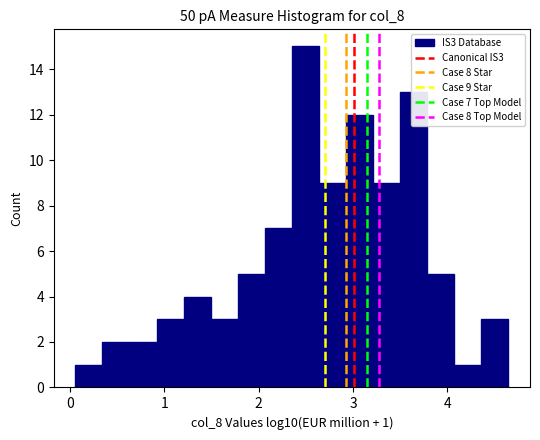

Around what value on the x-axis is the tallest bar? Give the approximate position of its centre, as read against the axis.

2.5